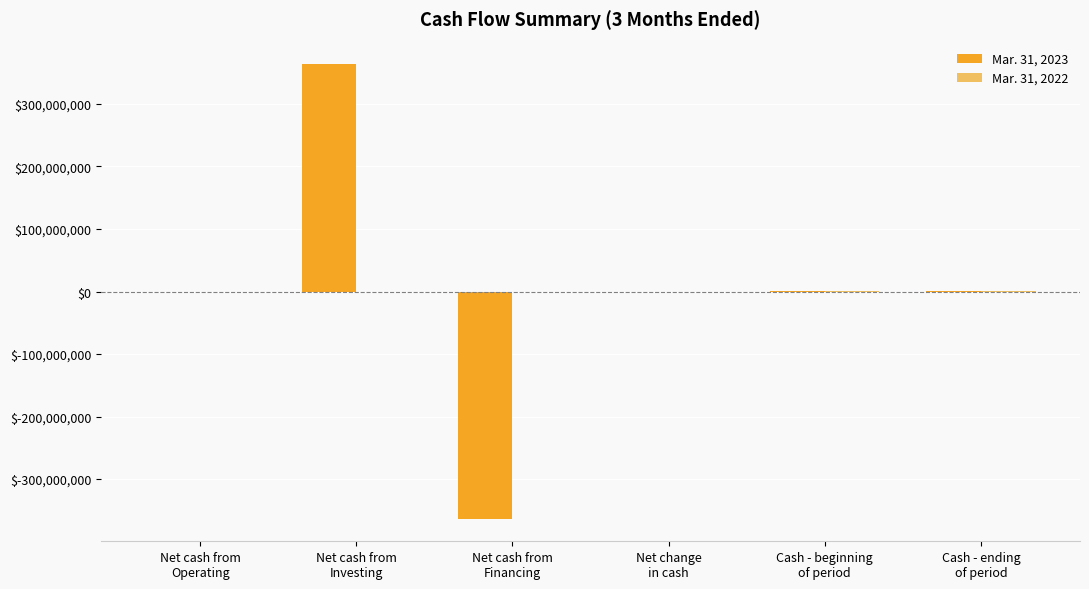

Count the number of data series in this chart.

2